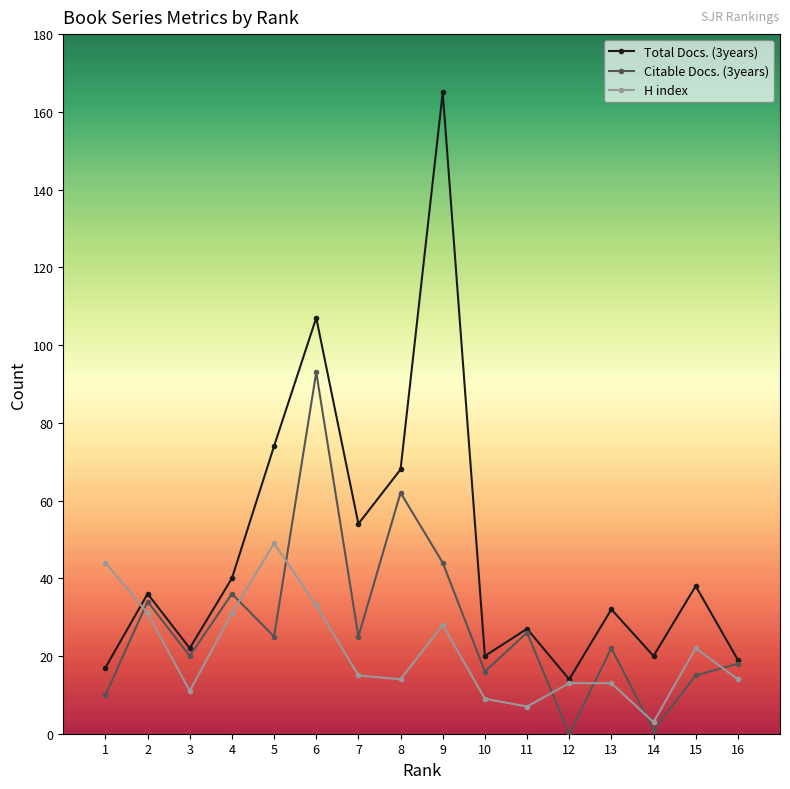

At 9, list the series in order from smallest to largest.

H index, Citable Docs. (3years), Total Docs. (3years)